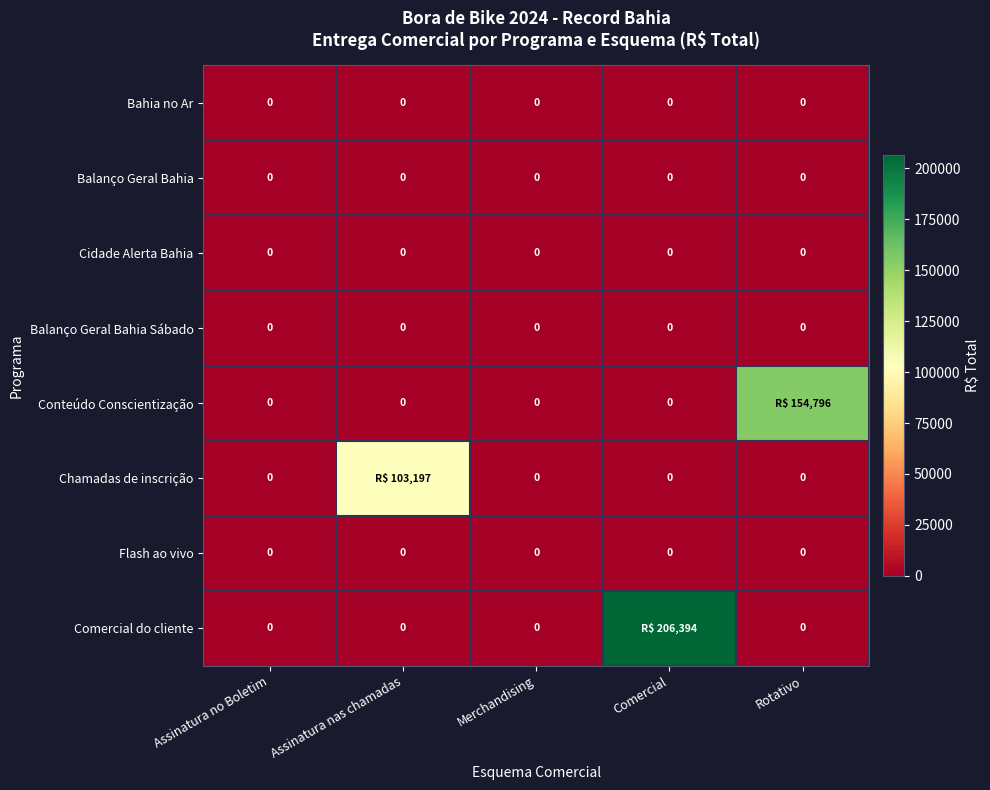

The value of Flash ao vivo at Assinatura no Boletim is 0.0. True or false?

True